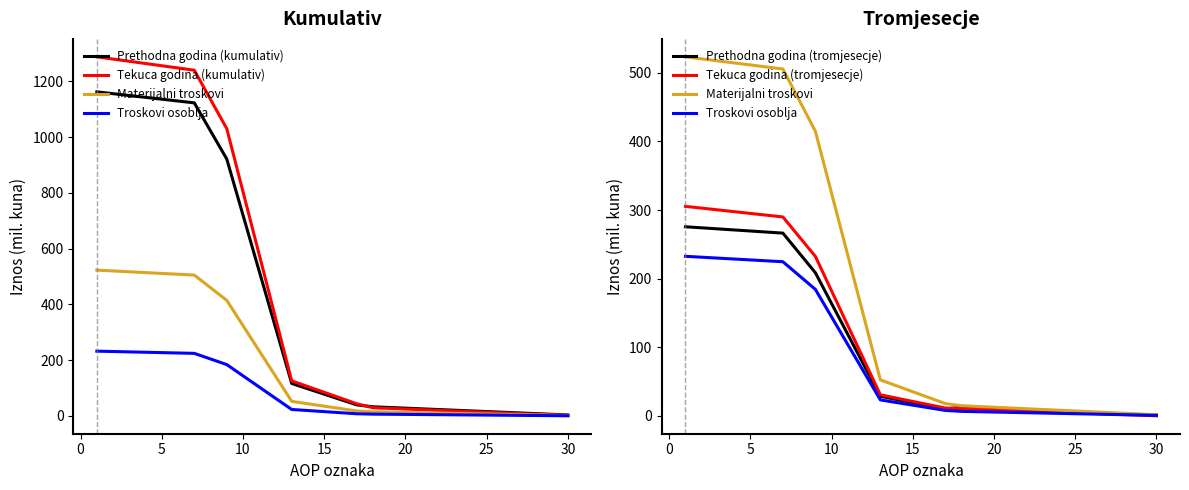

Which series has the largest range (max minus min)?

Tekuca godina (kumulativ)